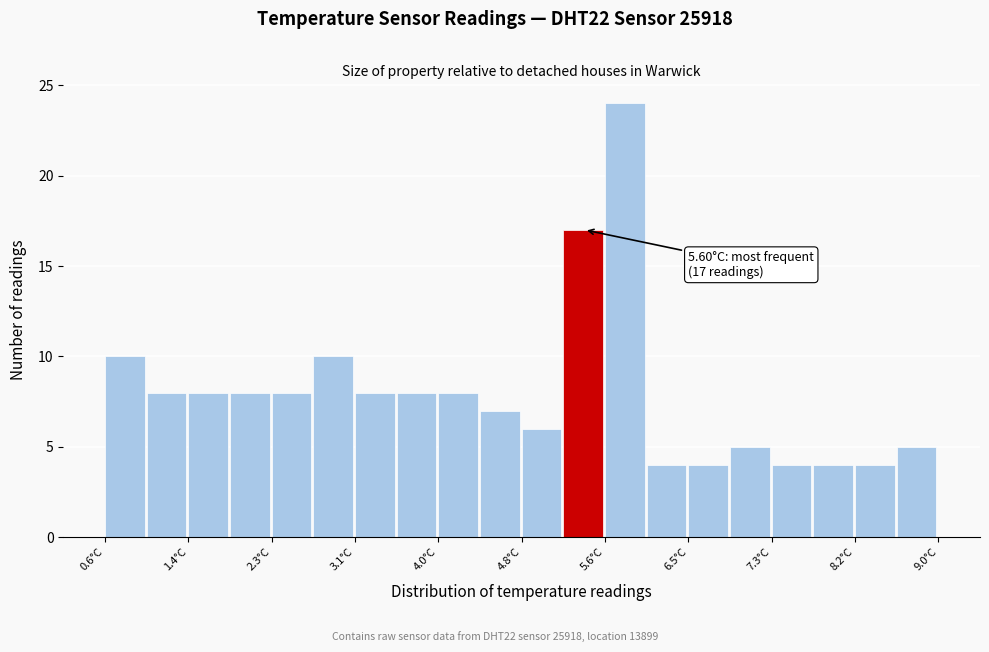

Over which range of the x-axis is the bar tallest?

5.64 to 6.06